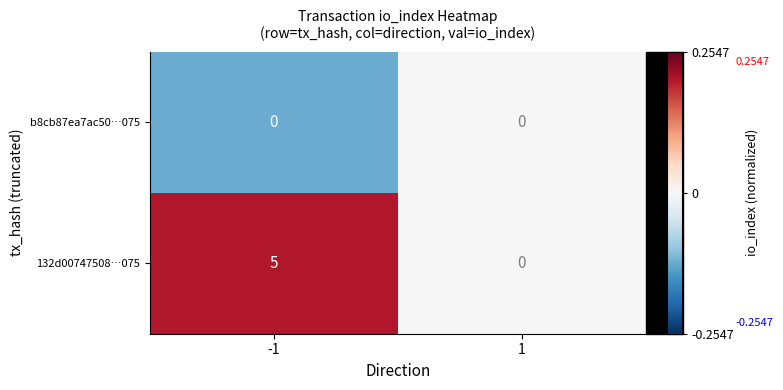

What is the difference between the 132d00747508…075 values at -1 and 1?

5